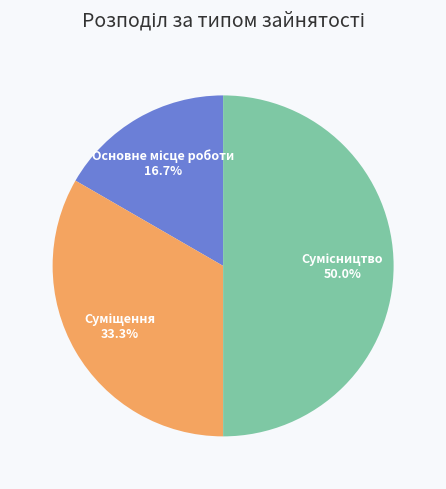

Count the number of slices in the pie.

3